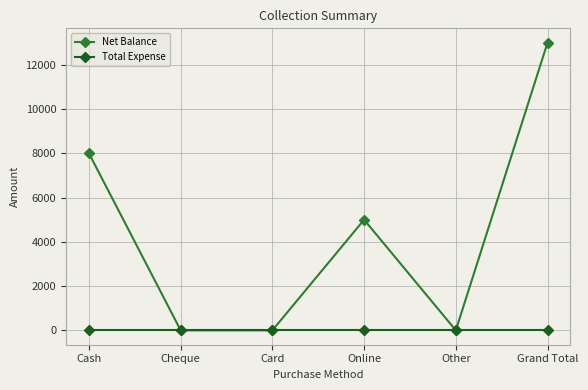

How many distinct data groups are displayed?

2